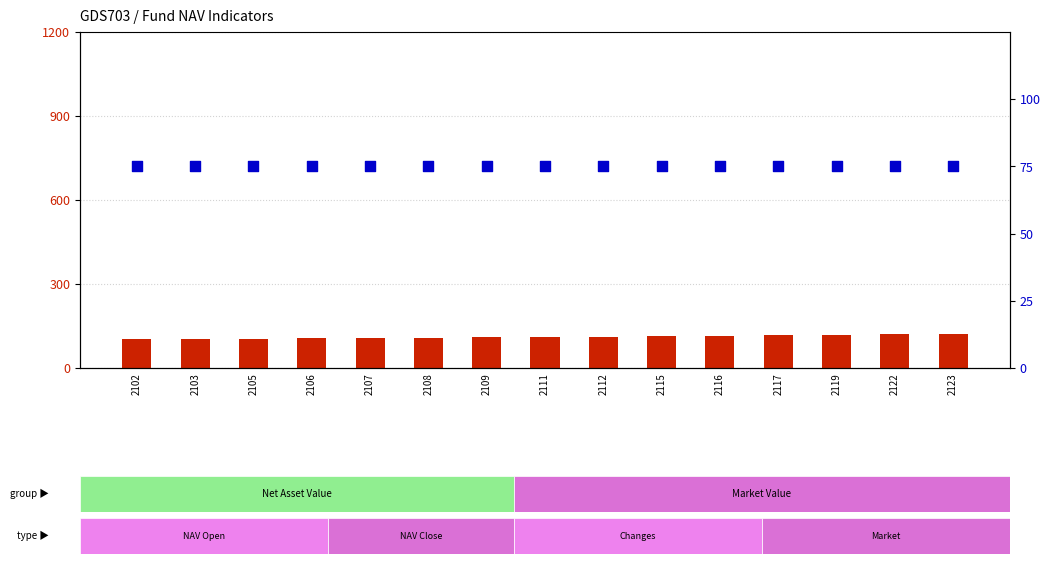

Which series has the largest total across all categories?

count